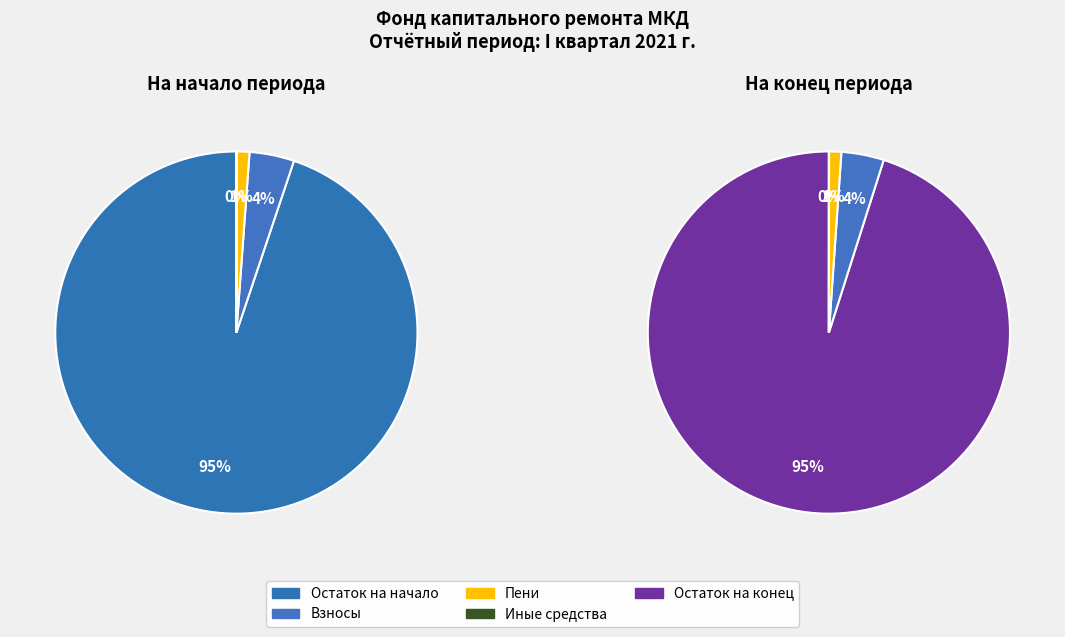

Is it true that Остаток на конец is 40% of the pie?

False